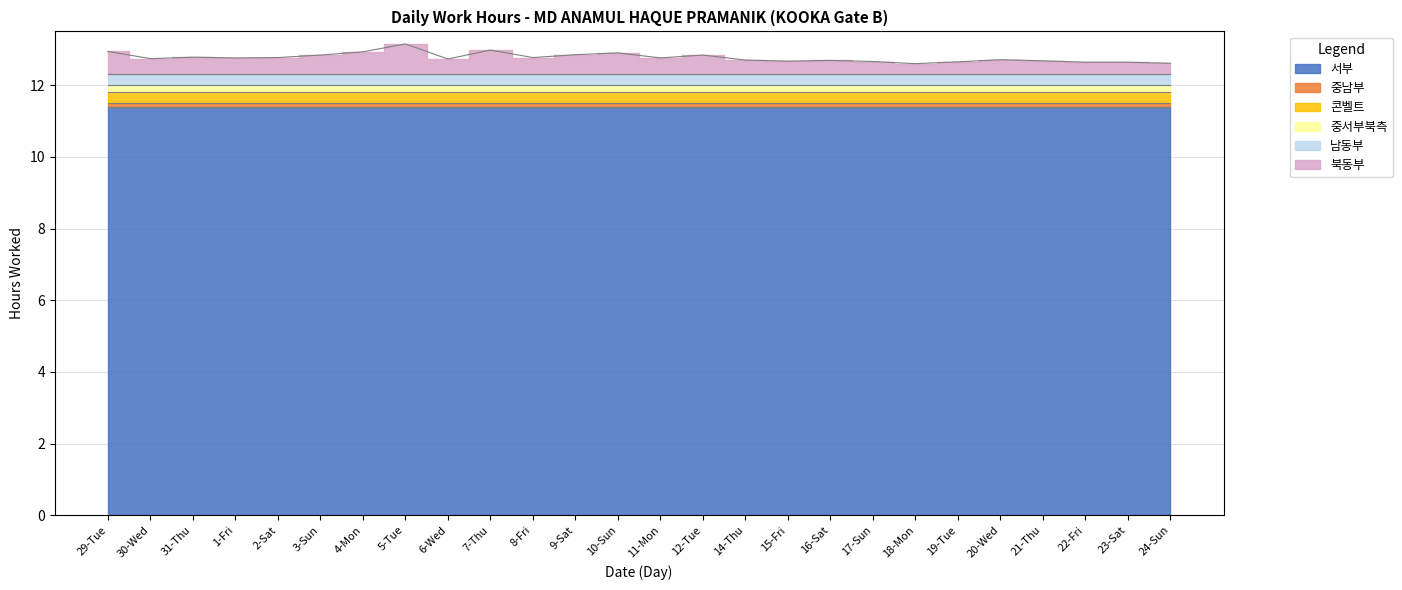

True or false: the data shows 12.7 at 30-Wed.

True